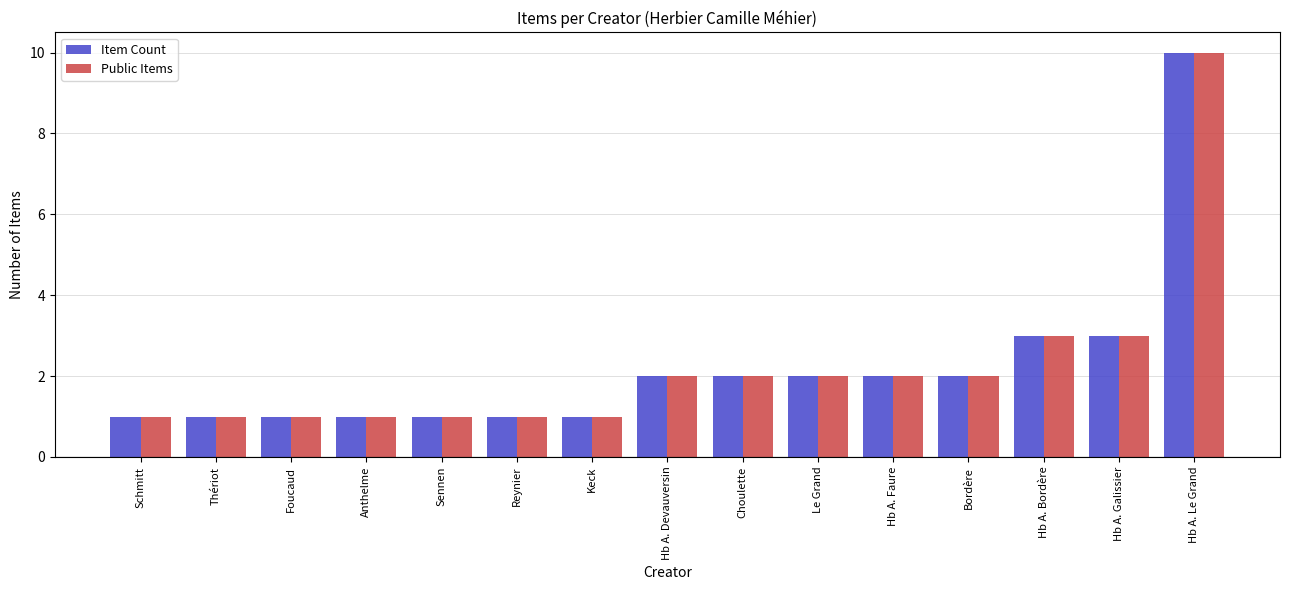

Count the number of data series in this chart.

2